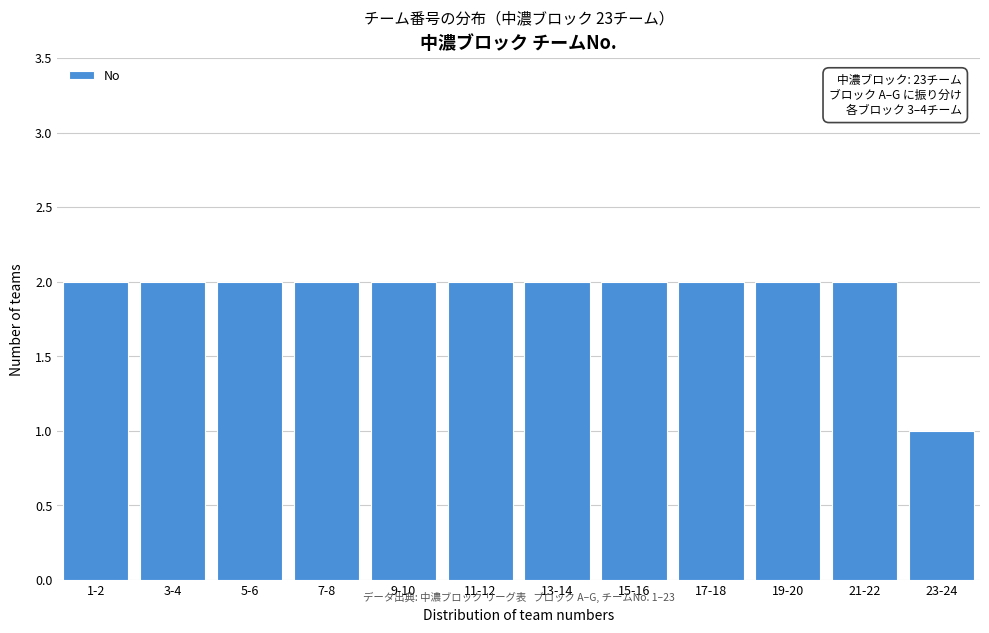

Reading right to left, extract all data points from this chart.

23-24=1	21-22=2	19-20=2	17-18=2	15-16=2	13-14=2	11-12=2	9-10=2	7-8=2	5-6=2	3-4=2	1-2=2